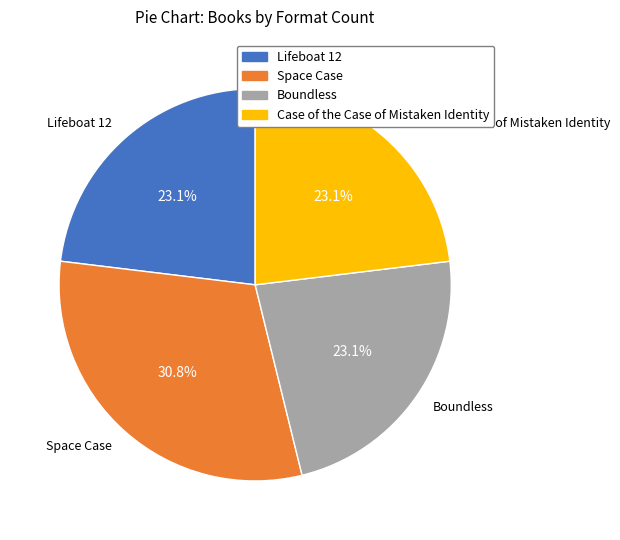

To the nearest percent, what percentage of the pie is Space Case?

31%